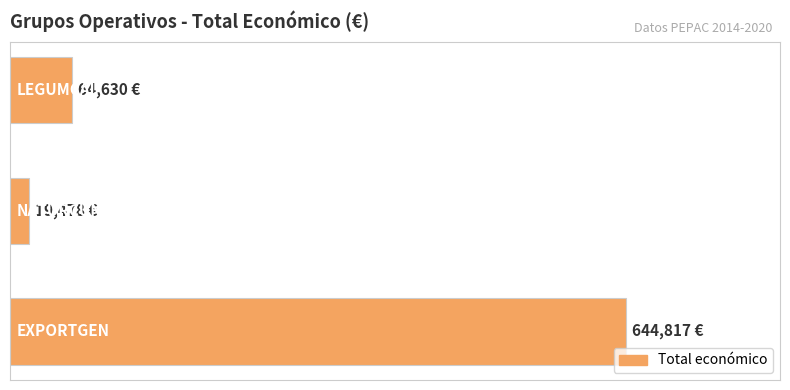

What is the smallest value displayed?

19478